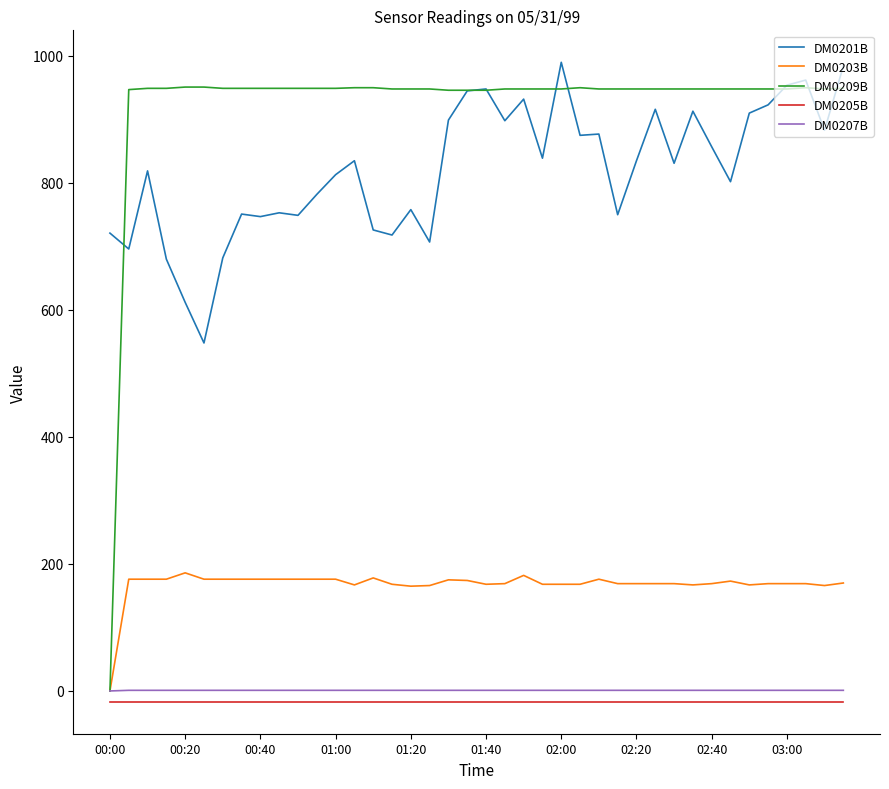

True or false: DM0205B and DM0201B intersect in this chart.

False